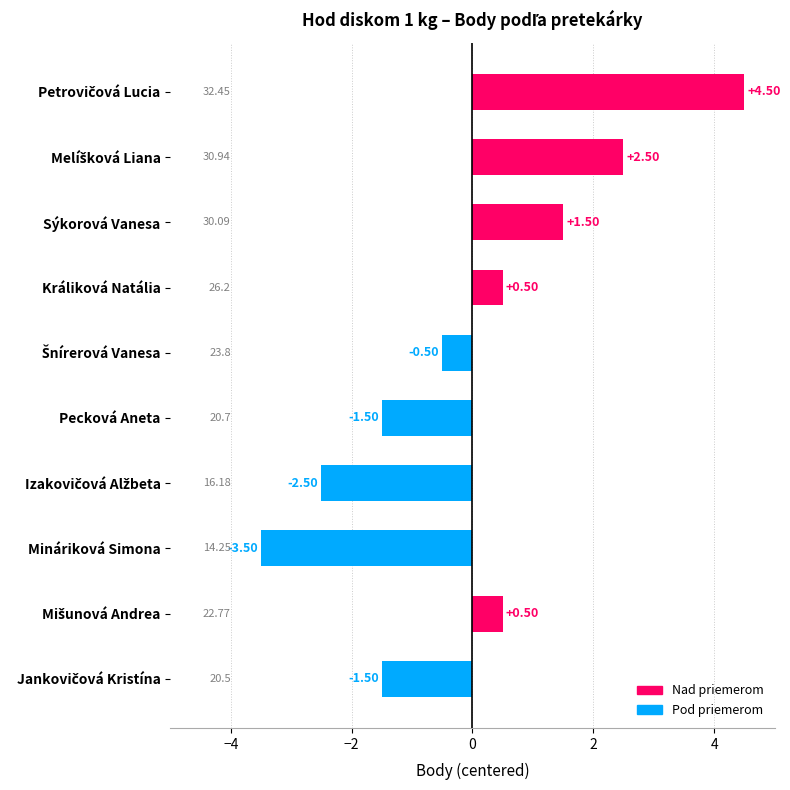

Between Mináriková Simona and Pecková Aneta, which is larger?

Pecková Aneta